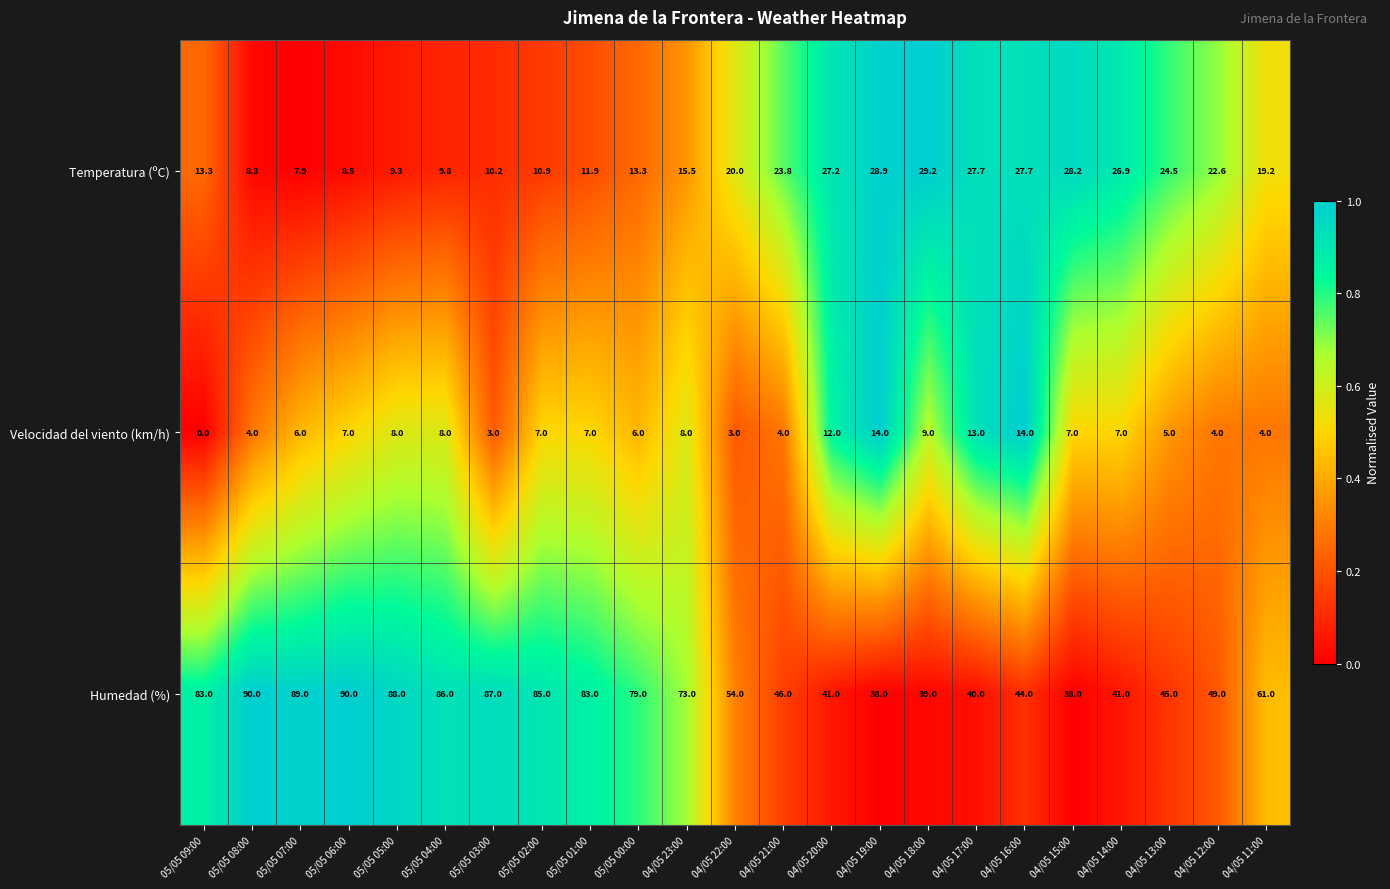

What is the difference between the maximum and second lowest values in the Temperatura (ºC) series?

20.9